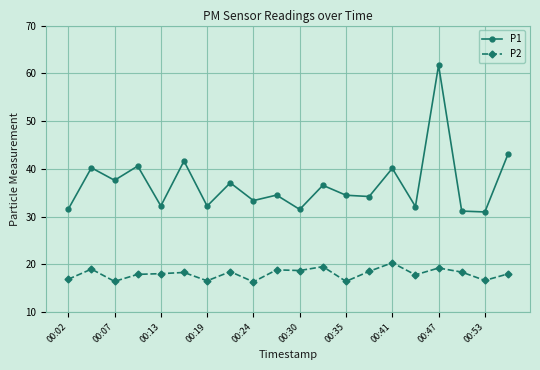

True or false: P2 and P1 intersect in this chart.

False